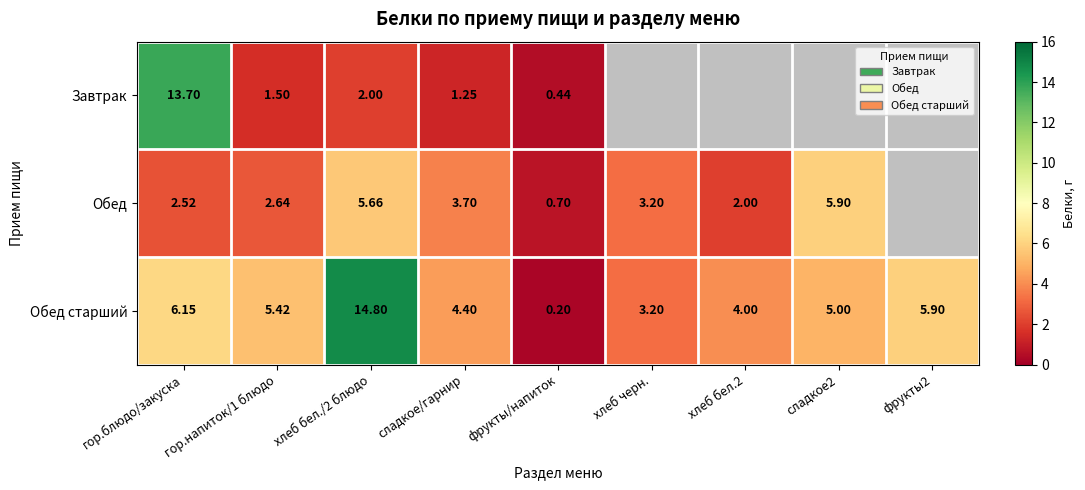

What is the spread (max minus min) of values at сладкое/гарнир?

3.2